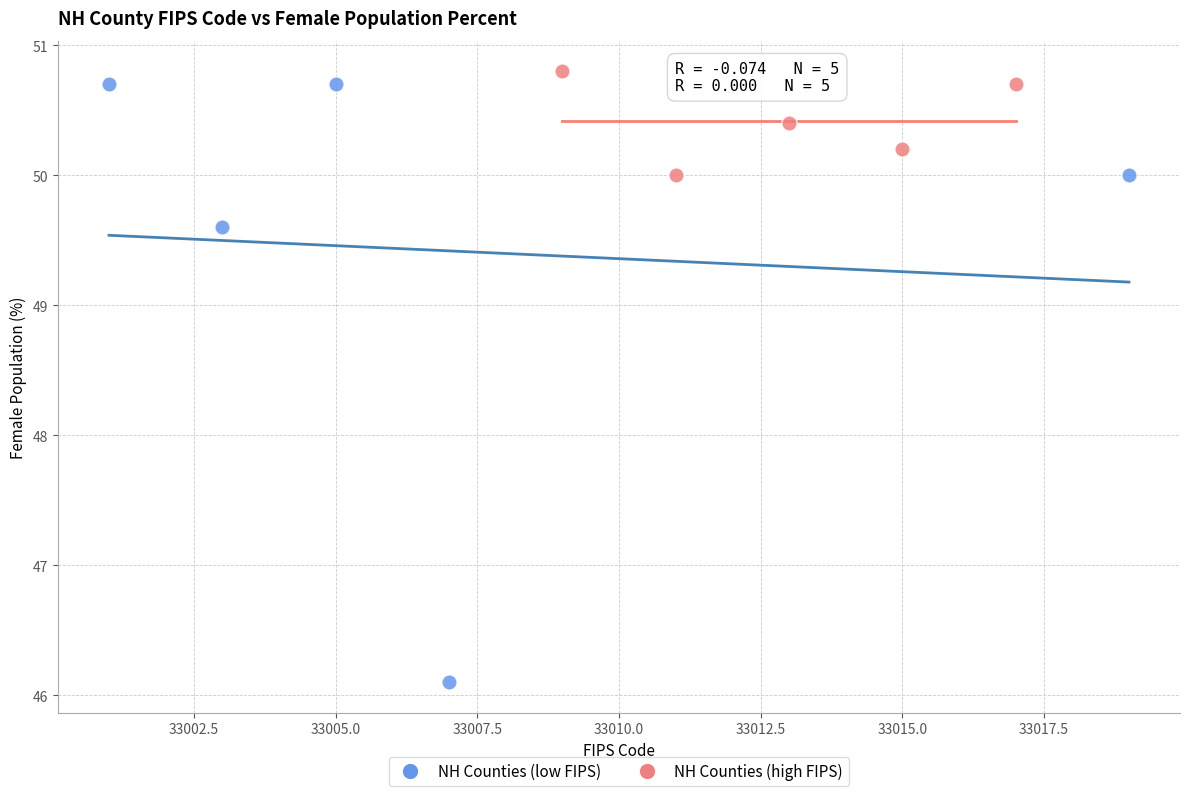

Which series reaches the maximum Y coordinate?

NH Counties (high FIPS)